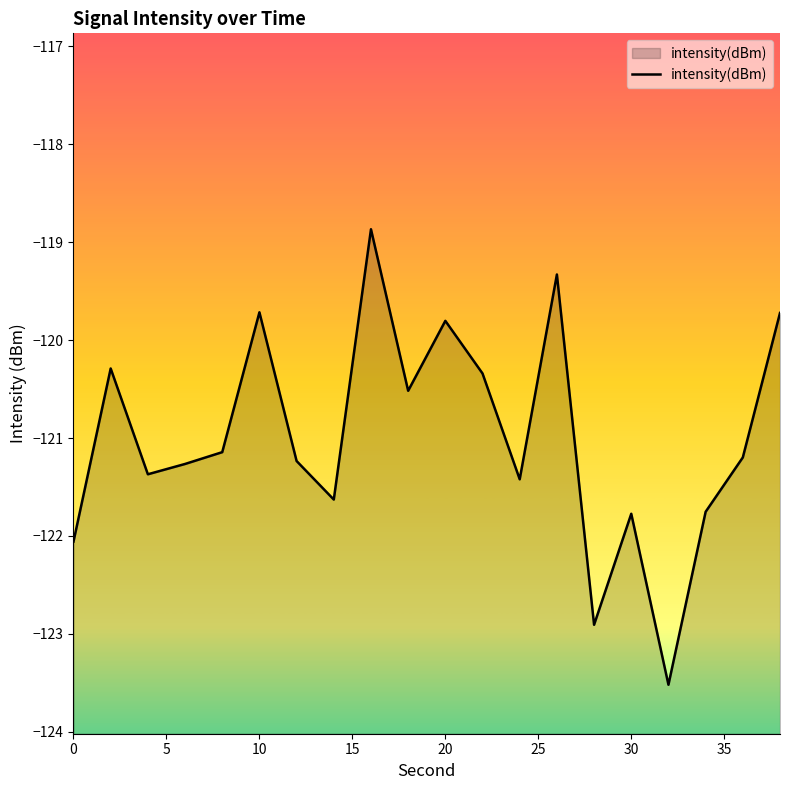

What is the greatest value displayed?

-118.9